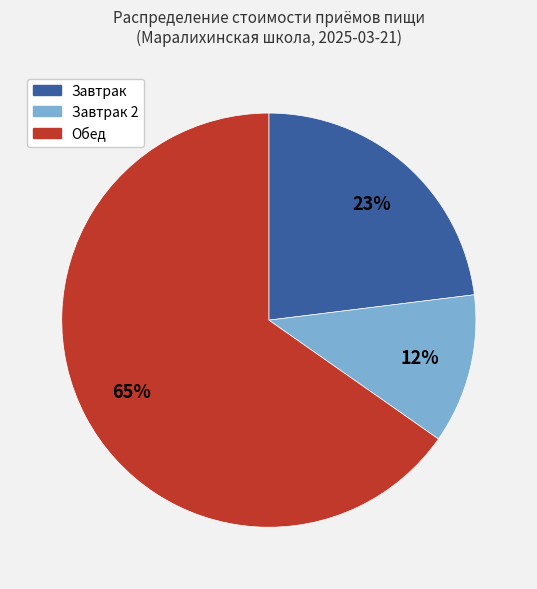

Is there any slice that represents more than half of the pie?

Yes